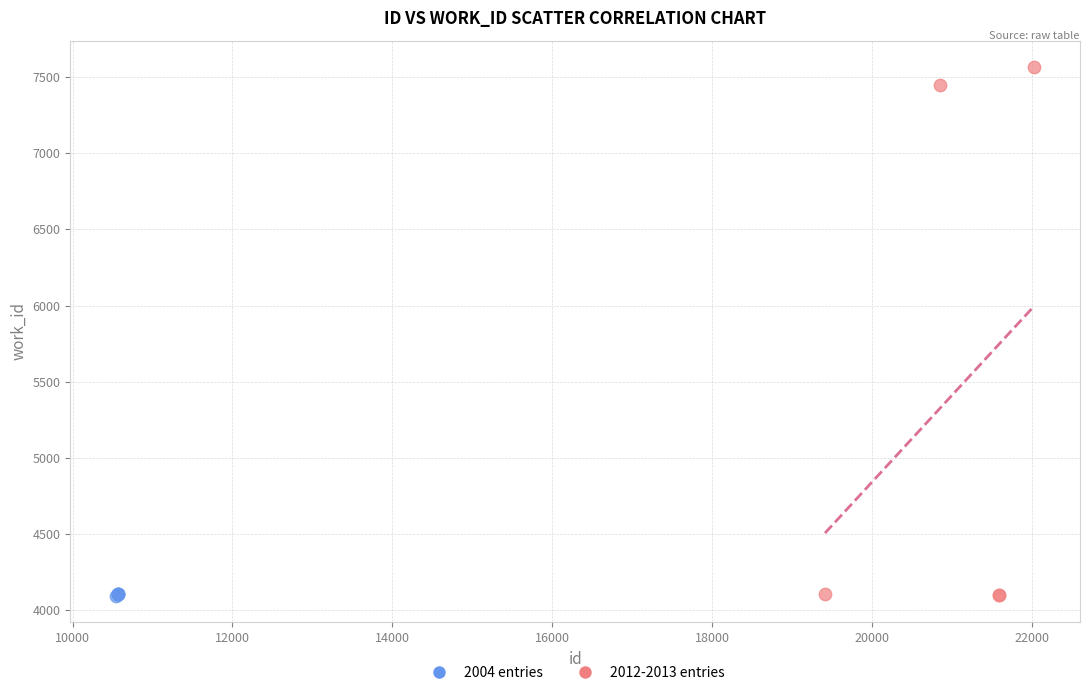

Which series has the largest Y range (max minus min)?

2012-2013 entries